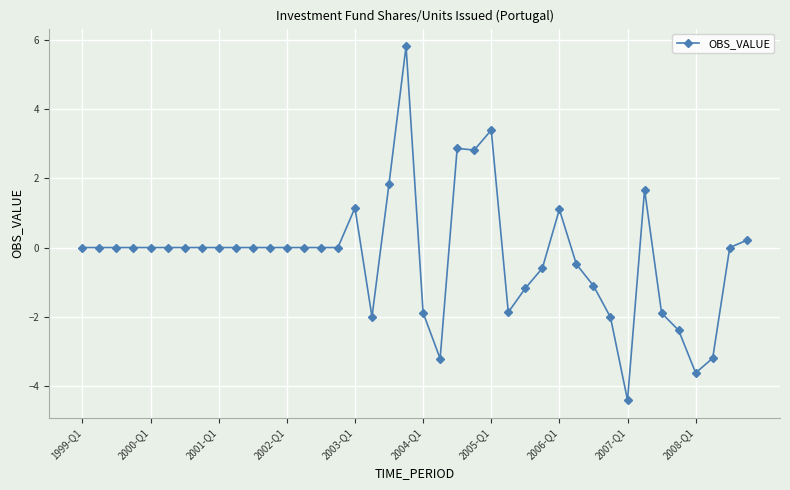

What is the sum of all values?

-9.0